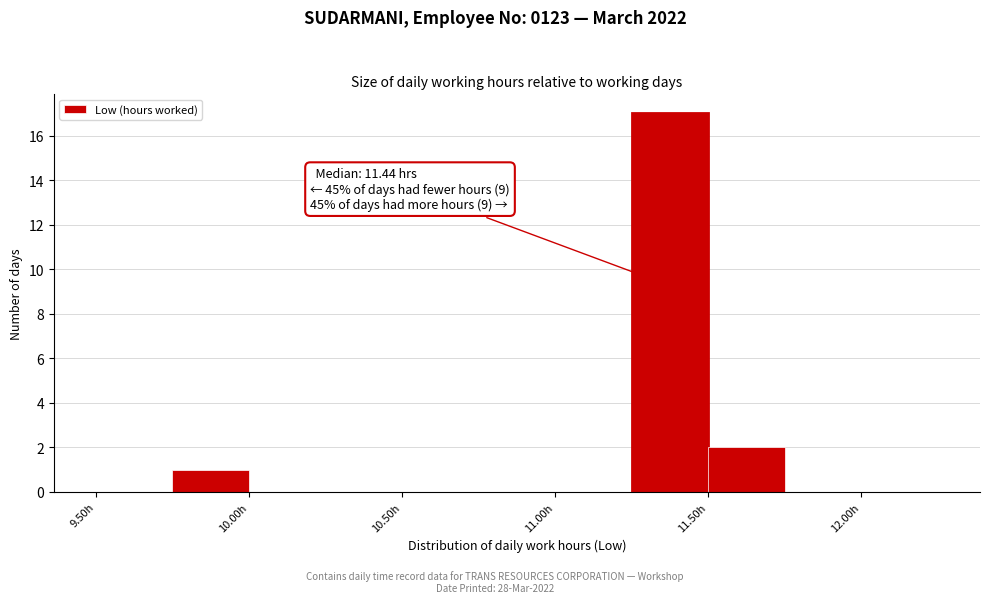

Which range on the x-axis has the tallest bar?

11.25 to 11.50